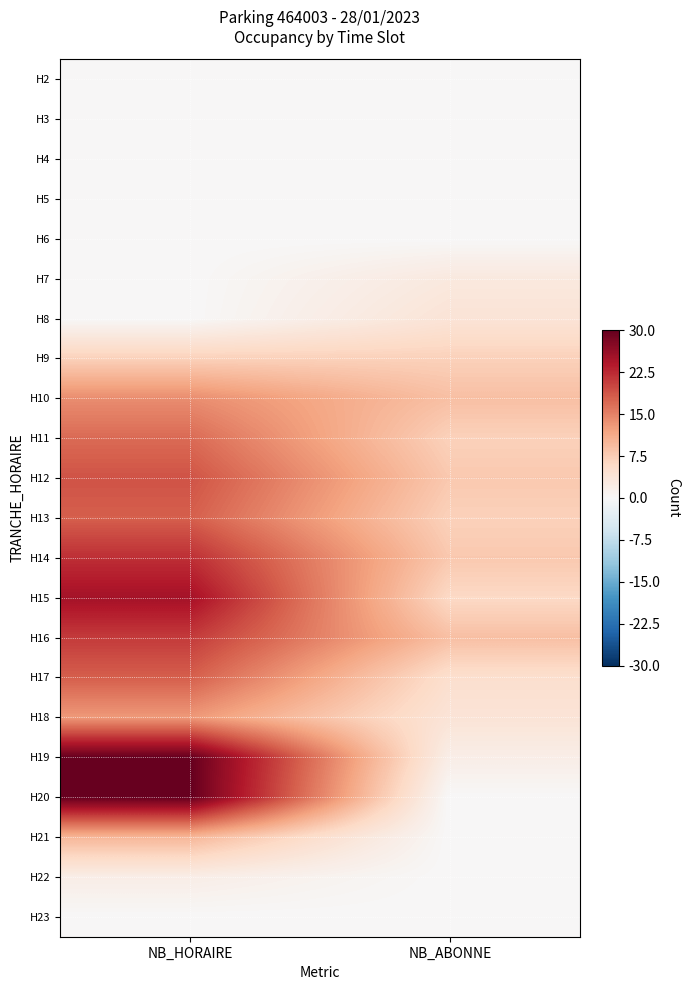

Reading left to right, what are all the values shown in this chart?

H2: NB_HORAIRE=0	NB_ABONNE=0
H3: NB_HORAIRE=0	NB_ABONNE=0
H4: NB_HORAIRE=0	NB_ABONNE=0
H5: NB_HORAIRE=0	NB_ABONNE=0
H6: NB_HORAIRE=0	NB_ABONNE=0
H7: NB_HORAIRE=0	NB_ABONNE=3
H8: NB_HORAIRE=0	NB_ABONNE=4
H9: NB_HORAIRE=7	NB_ABONNE=7
H10: NB_HORAIRE=14	NB_ABONNE=9
H11: NB_HORAIRE=17	NB_ABONNE=7
H12: NB_HORAIRE=19	NB_ABONNE=8
H13: NB_HORAIRE=18	NB_ABONNE=7
H14: NB_HORAIRE=22	NB_ABONNE=8
H15: NB_HORAIRE=25	NB_ABONNE=6
H16: NB_HORAIRE=21	NB_ABONNE=9
H17: NB_HORAIRE=18	NB_ABONNE=5
H18: NB_HORAIRE=13	NB_ABONNE=4
H19: NB_HORAIRE=30	NB_ABONNE=2
H20: NB_HORAIRE=30	NB_ABONNE=0
H21: NB_HORAIRE=10	NB_ABONNE=0
H22: NB_HORAIRE=2	NB_ABONNE=0
H23: NB_HORAIRE=0	NB_ABONNE=0